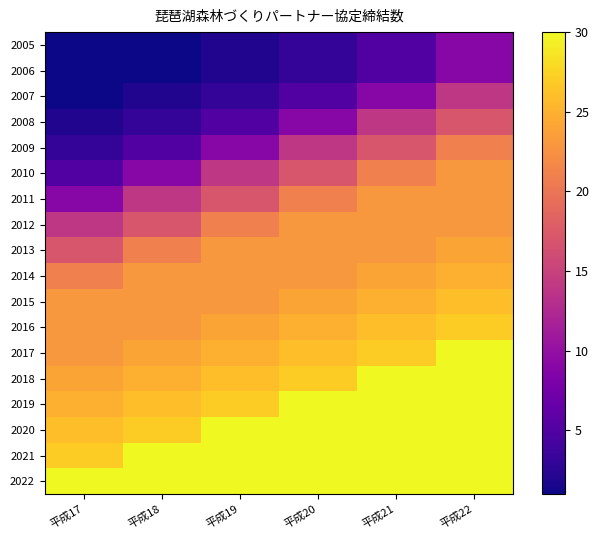

Which has a higher value, 平成20 or 平成19?

平成20